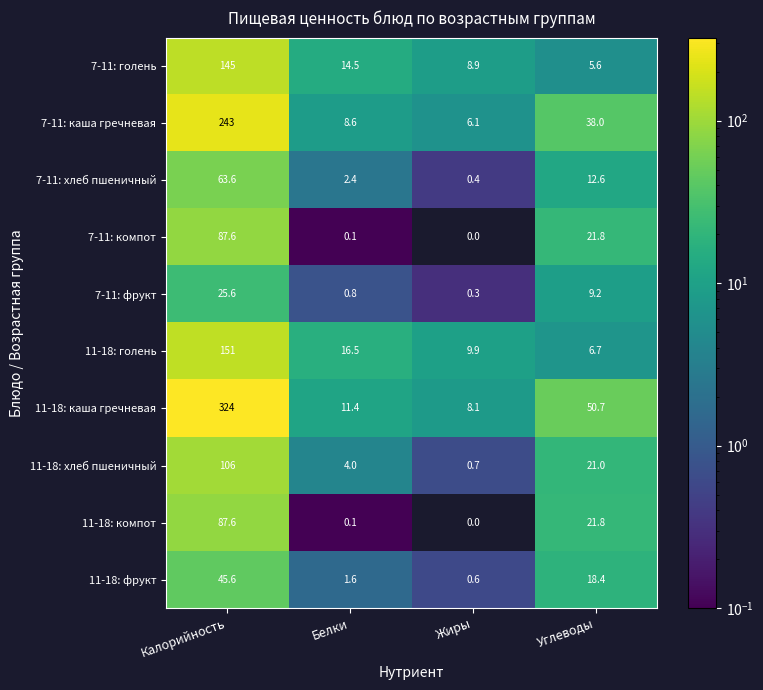

Where is 11-18: голень nearest to the value 78?

Белки